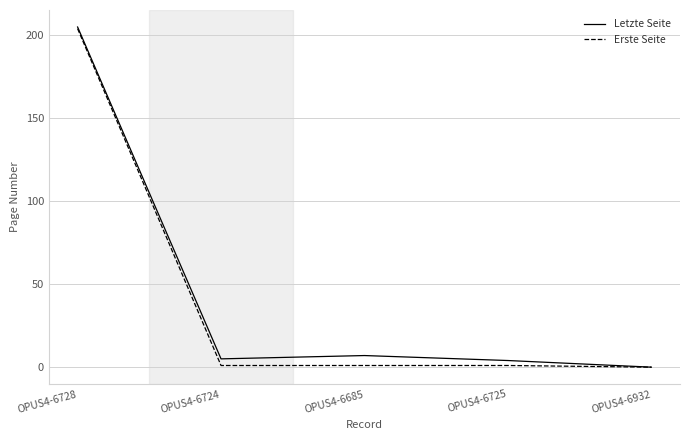

What is the difference between the Letzte Seite values at OPUS4-6932 and OPUS4-6725?

4